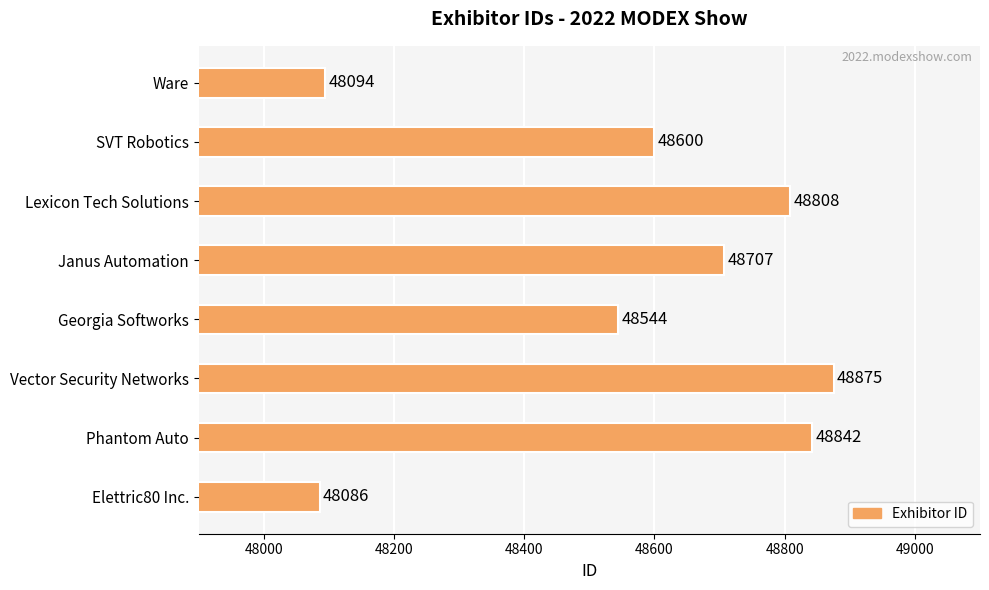

Approximately how many times larger is the value at SVT Robotics compared to Georgia Softworks?

1.0